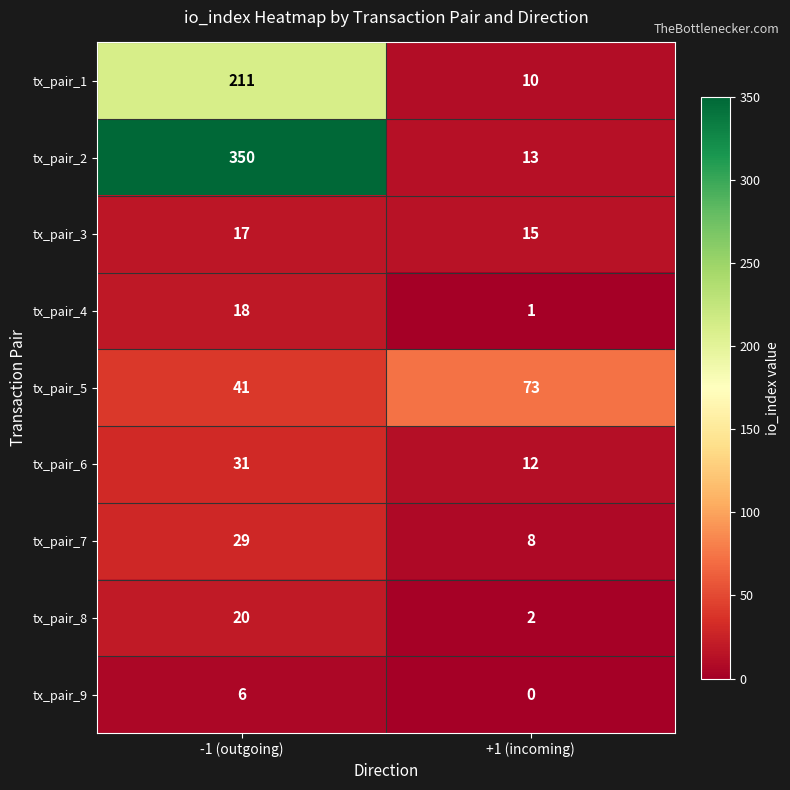

Which series changed the most between -1 (outgoing) and +1 (incoming)?

tx_pair_2